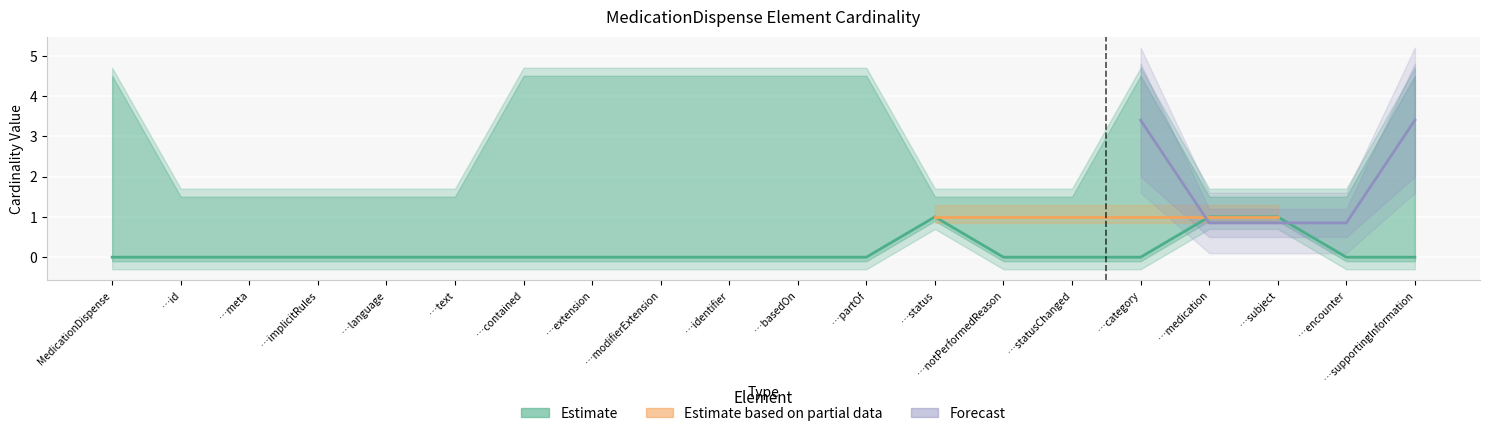

Does the chart display data point markers on the line(s)?

No